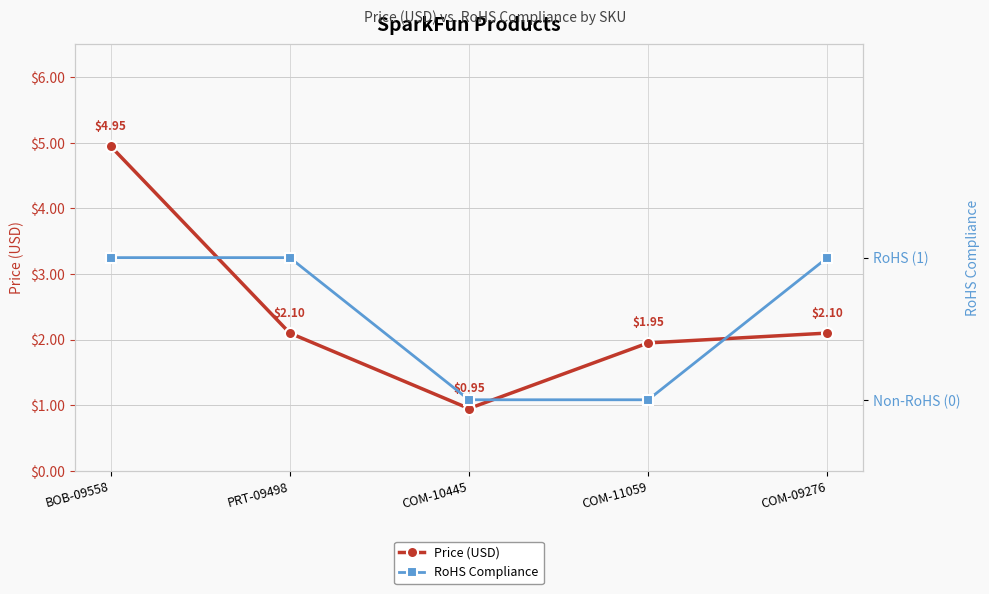

True or false: Price (USD) has a value of 3.7 at PRT-09498.

False